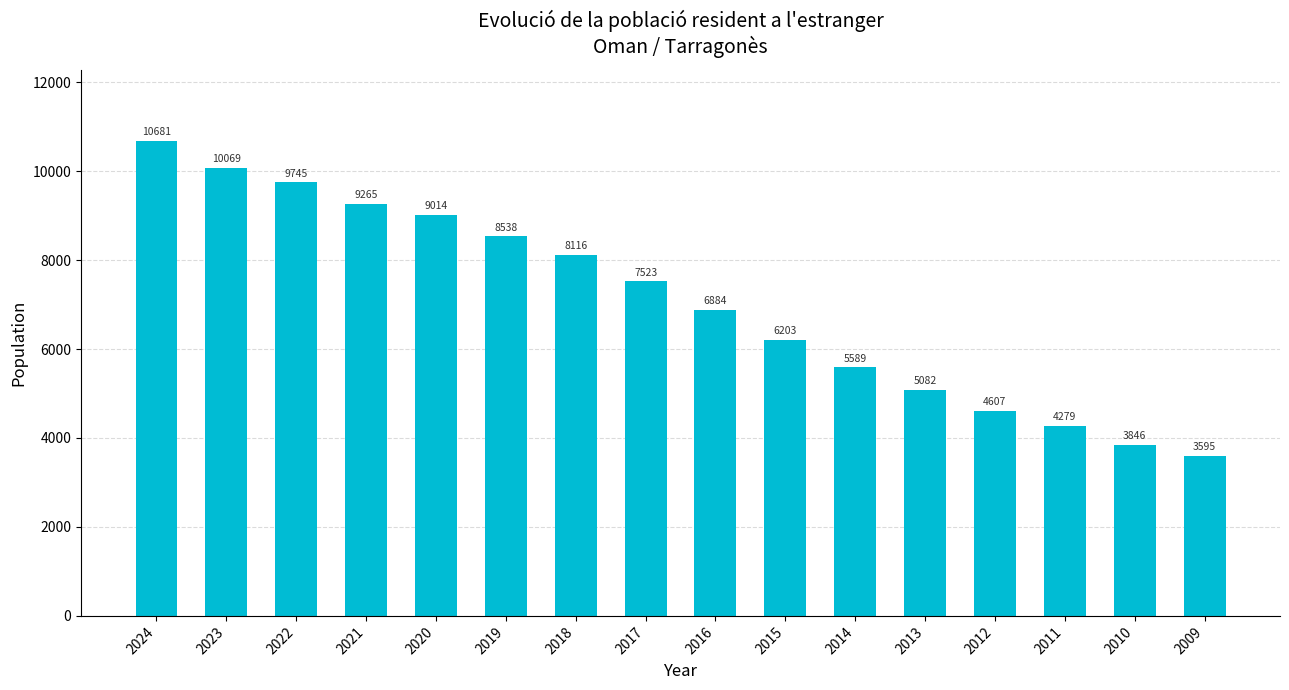

Rank the categories by value from lowest to highest.

2009, 2010, 2011, 2012, 2013, 2014, 2015, 2016, 2017, 2018, 2019, 2020, 2021, 2022, 2023, 2024